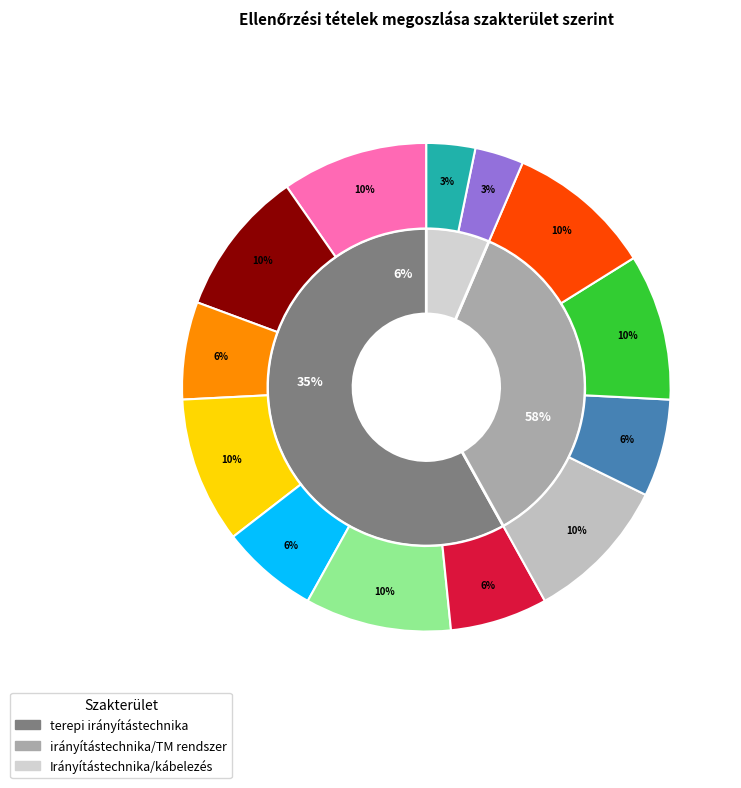

To the nearest percent, what percentage of the pie is Irányítástechnika/kábelezés?

6%